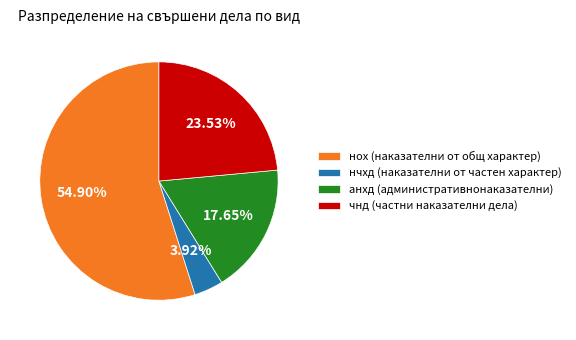

Which category accounts for the majority?

нох